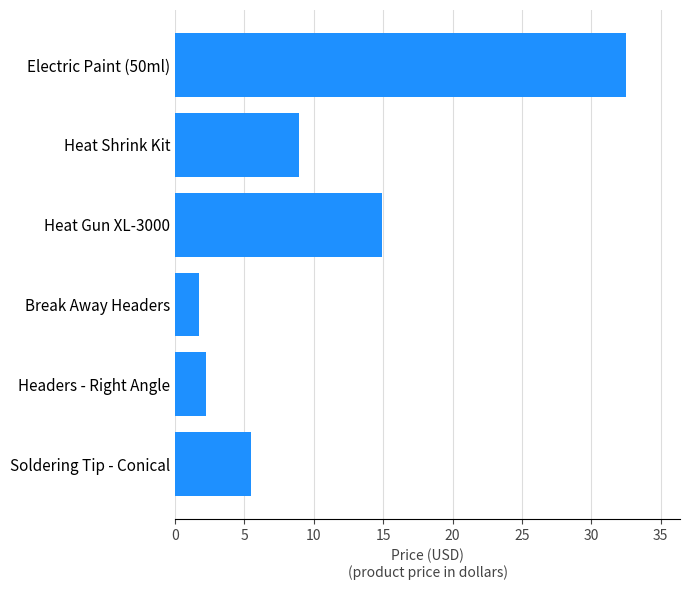

How many data points does each series have?

6